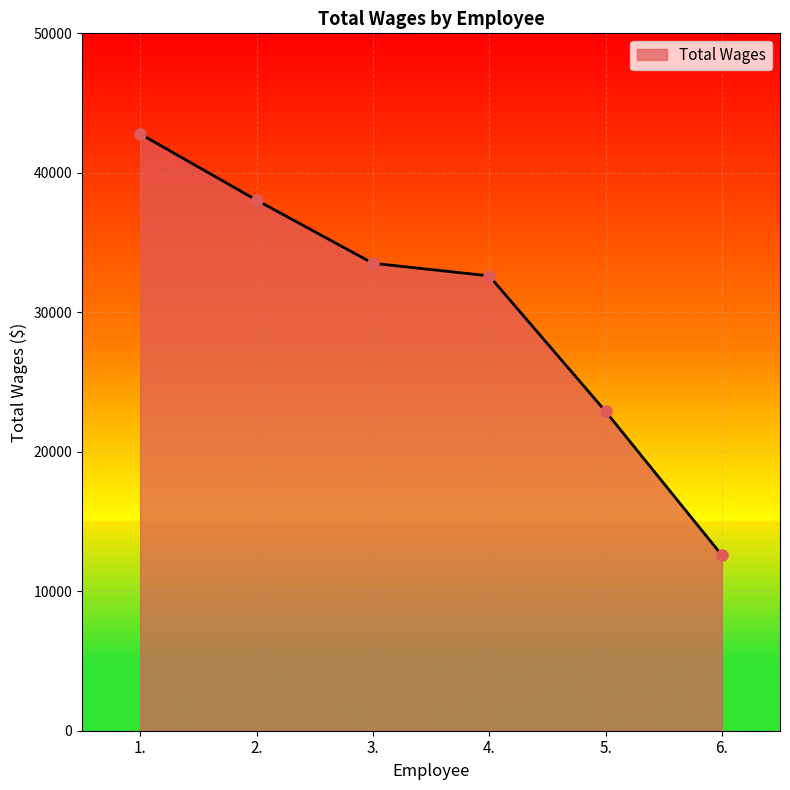

What is the smallest value displayed?

12586